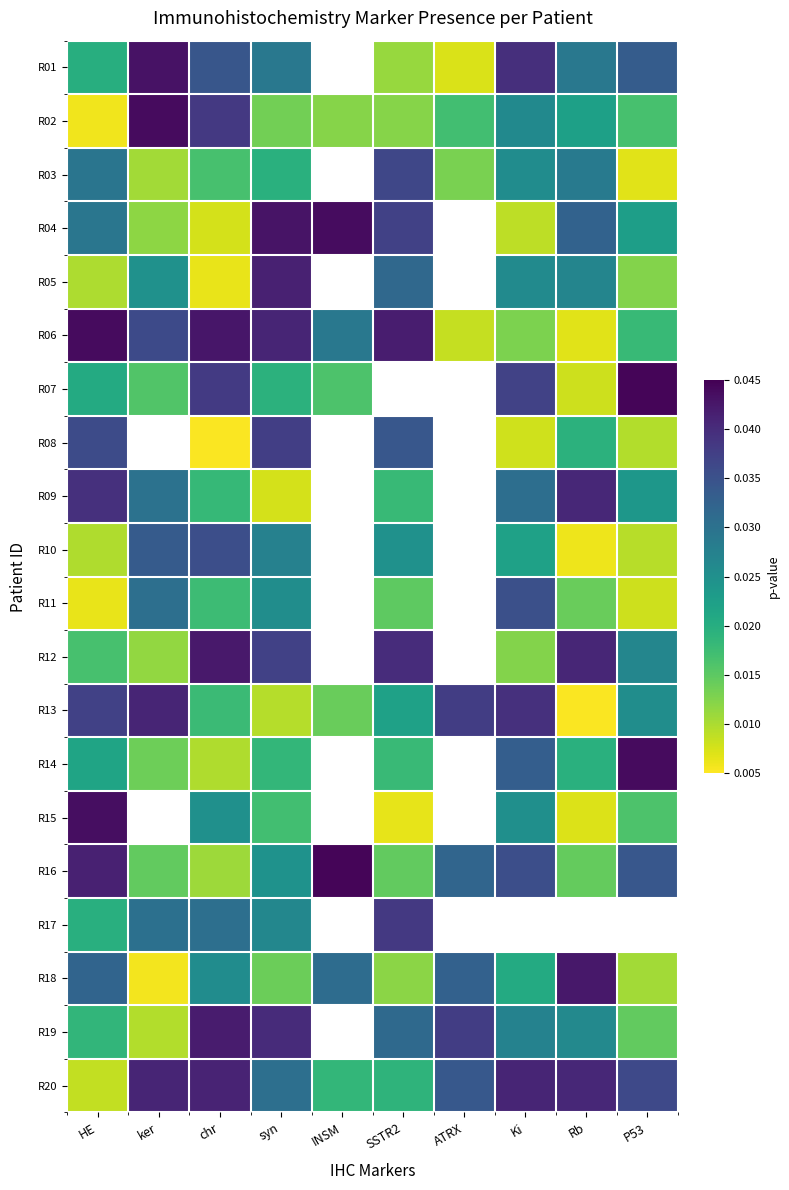

How many R19 values are between 0 and 1?

9